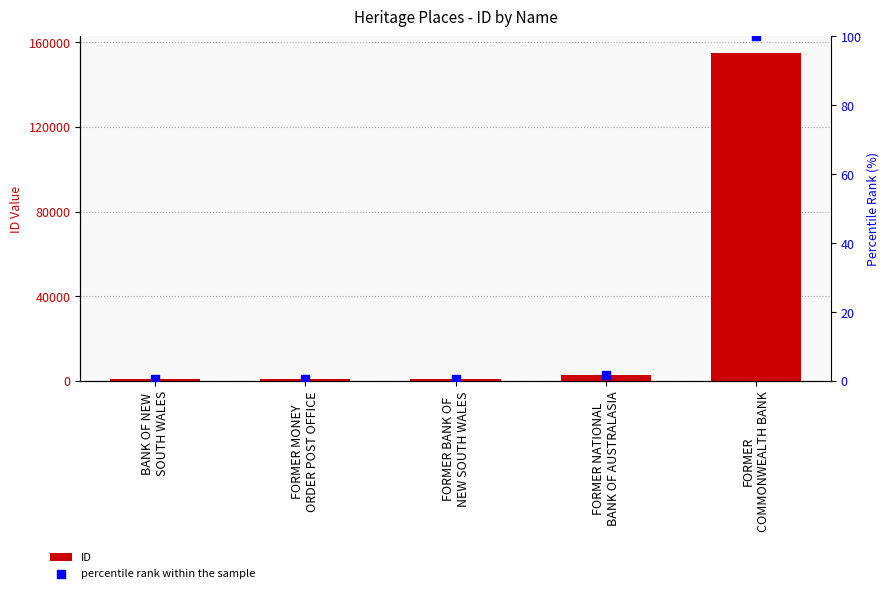

Which series contains the lowest Y value?

percentile rank within the sample